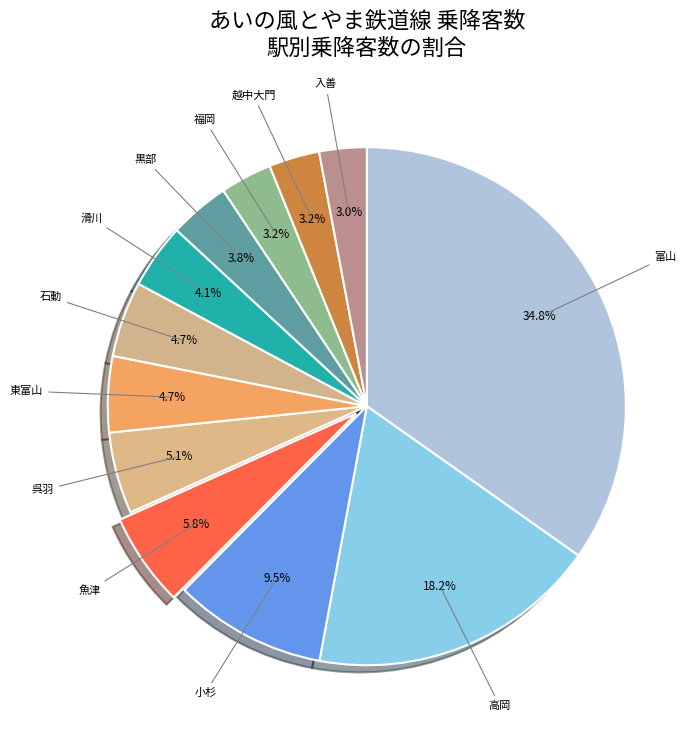

What percentage do 滑川 and 石動 together represent?

8.8%